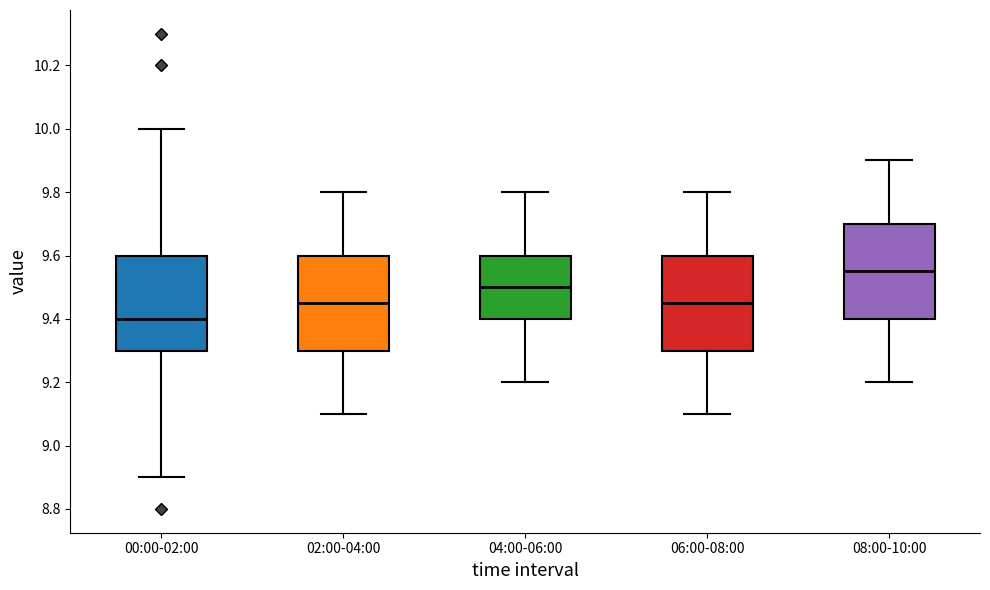

Where does the median line of the box for 06:00-08:00 sit on the y-axis? The values are not printed on the chart, so give them approximately, as read against the axis.

9.46